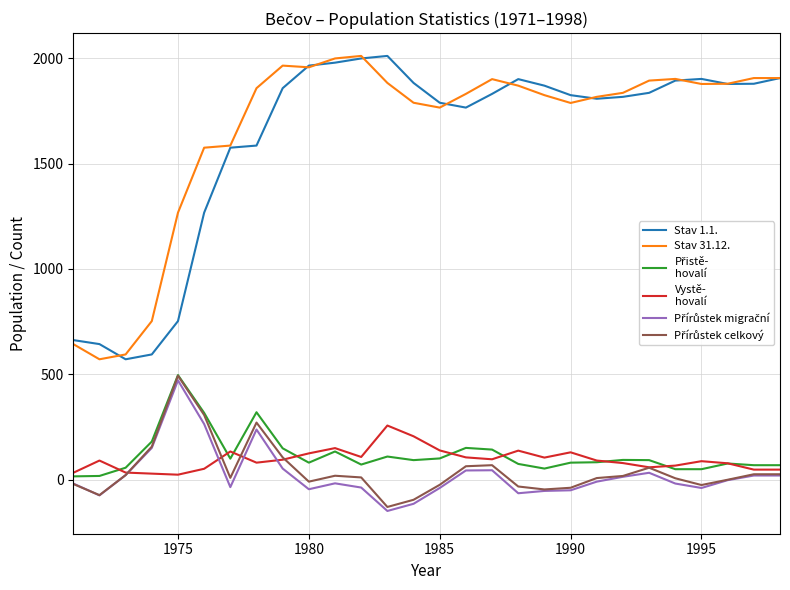

What is the minimum value shown in the chart?

-147